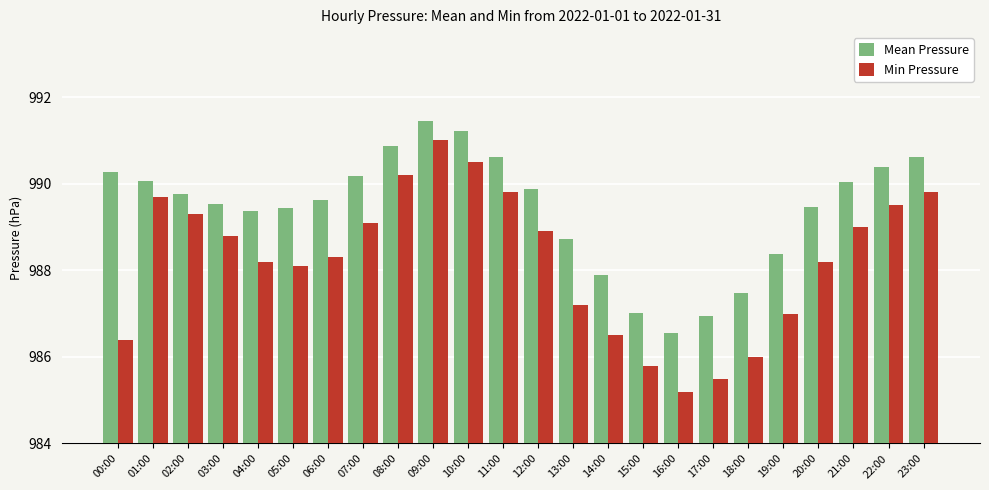

What is the value of the Mean Pressure bar at the 7th from the left?

989.6